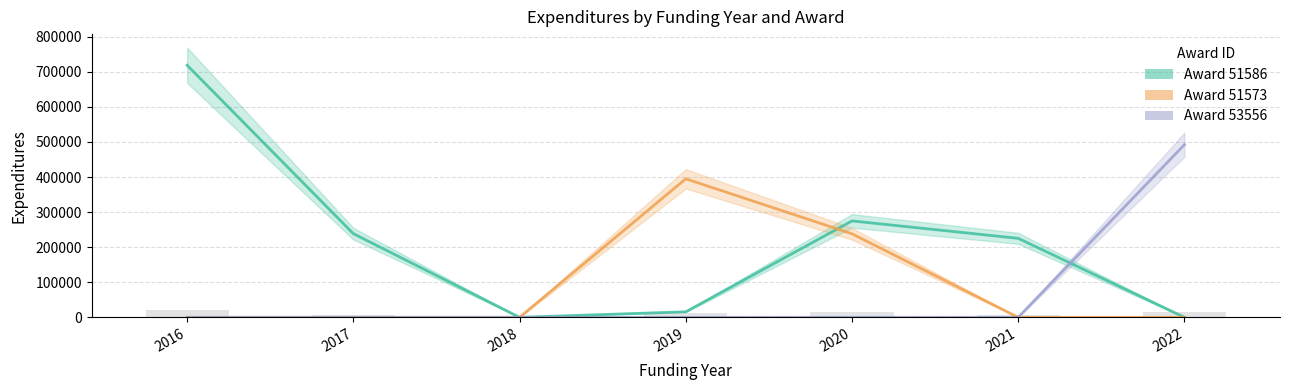

Where is AwardID_51586_line nearest to the value 359293?

2020